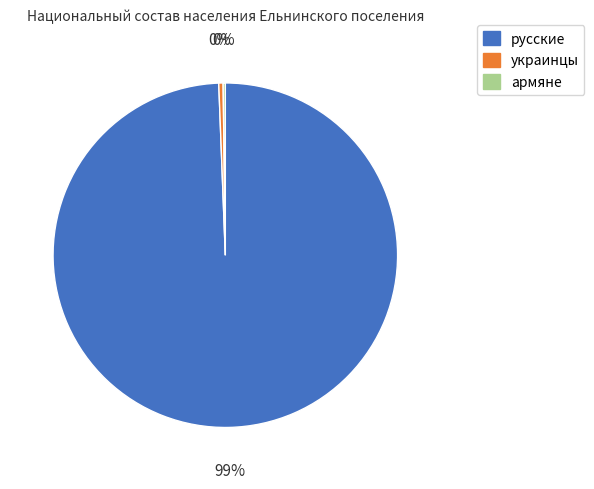

Which slice is the largest?

русские